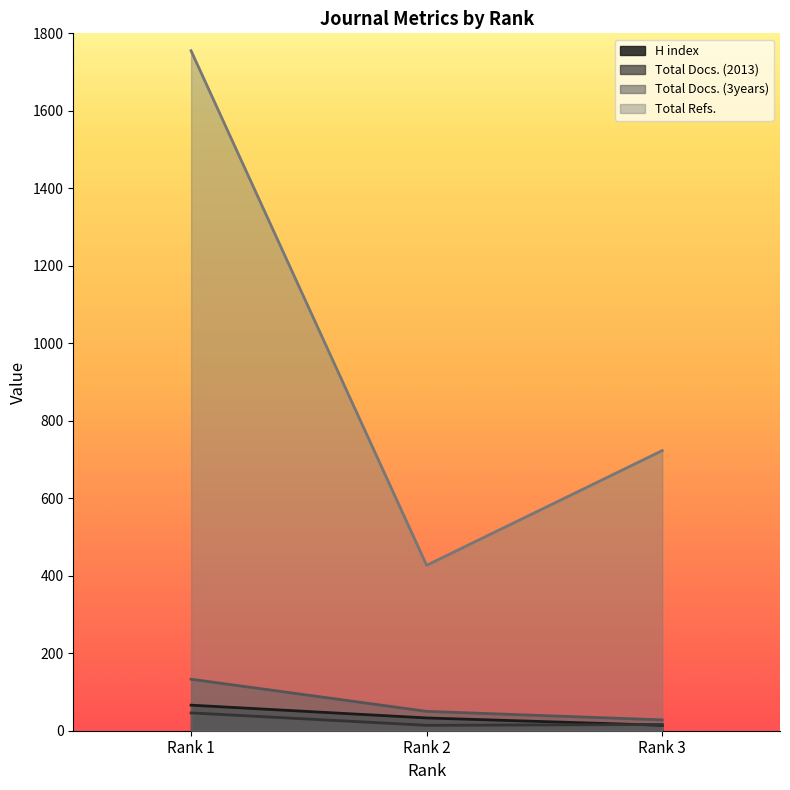

What is the value of the Total Docs. (3years) point at the 1st from the left?

133